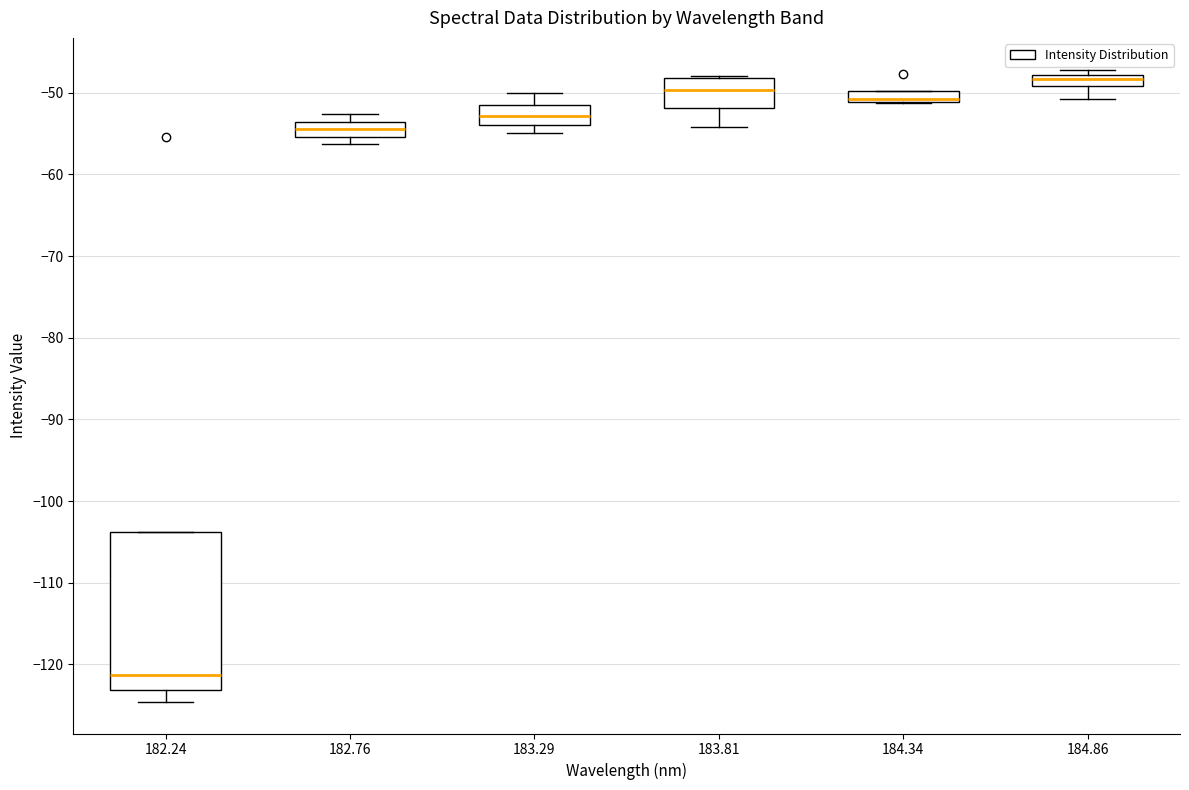

Where is the upper edge of the box at x = 184.86 on the y-axis? The values are not printed on the chart, so give them approximately, as read against the axis.

-48